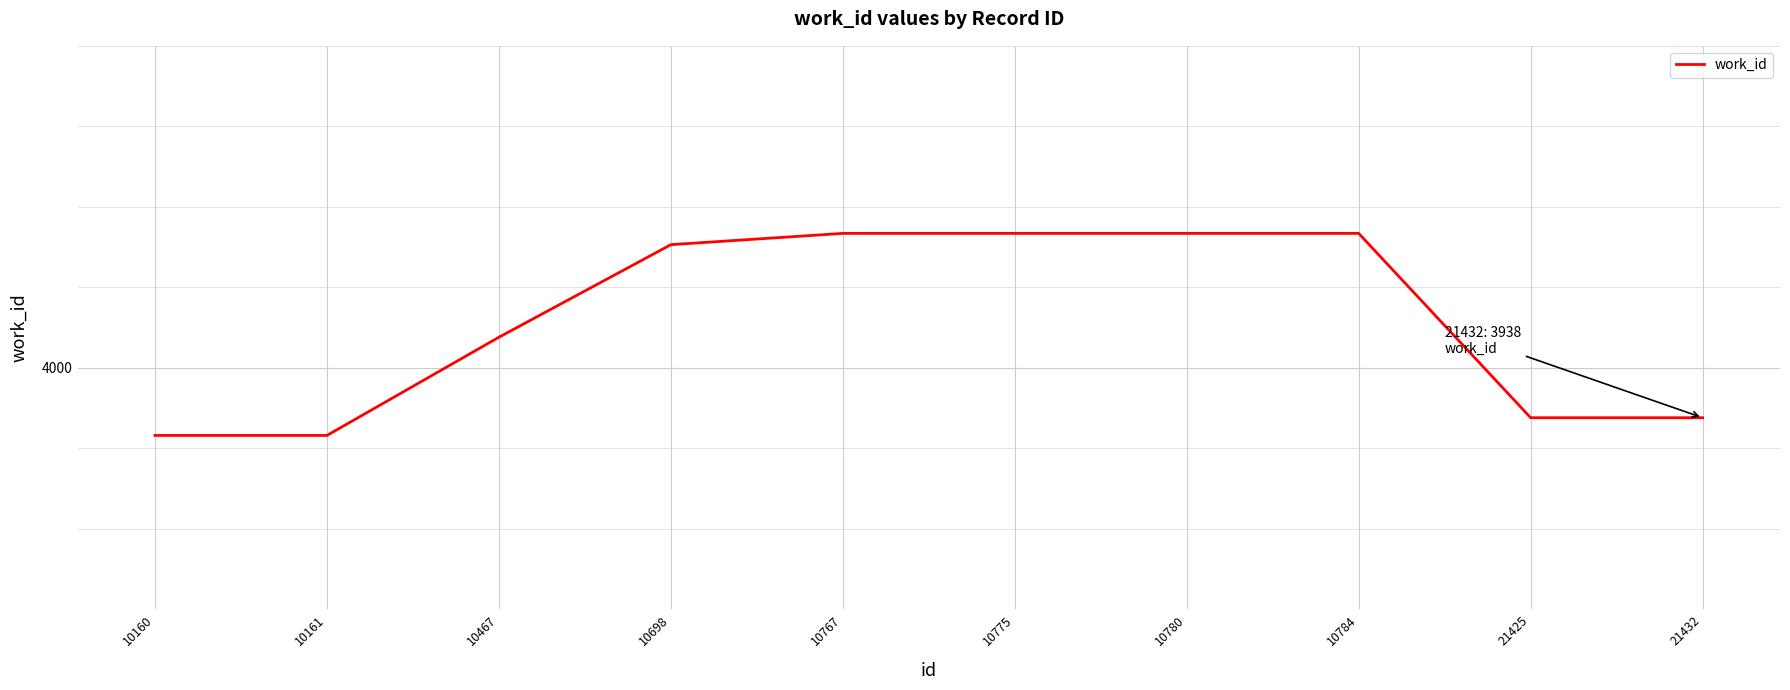

Reading left to right, what are all the values shown in this chart?

10160=3916	10161=3916	10467=4038	10698=4153	10767=4167	10775=4167	10780=4167	10784=4167	21425=3938	21432=3938